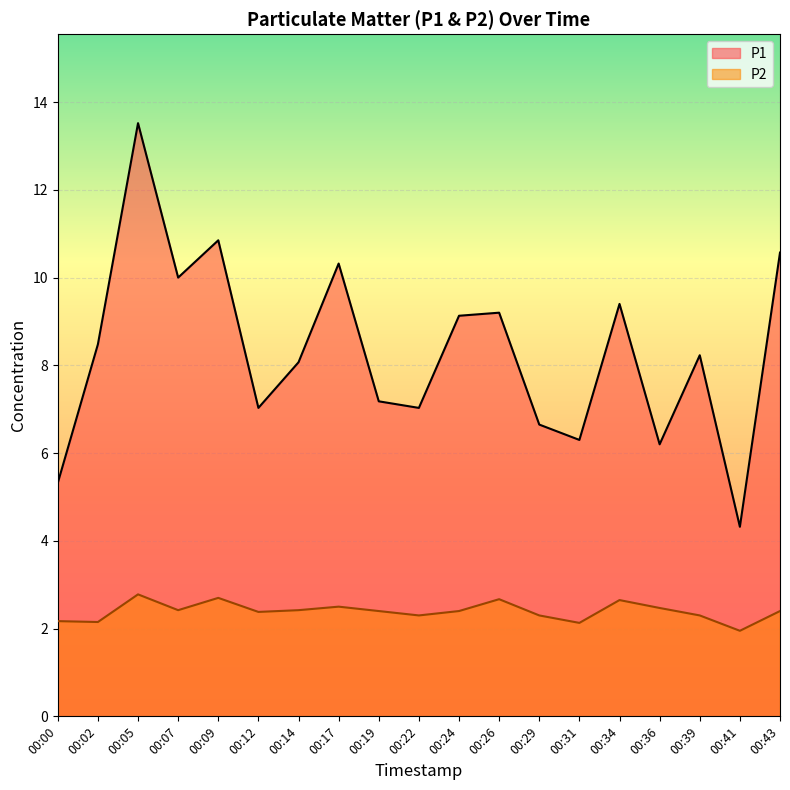

List the series in order of their peak value, lowest first.

P2, P1